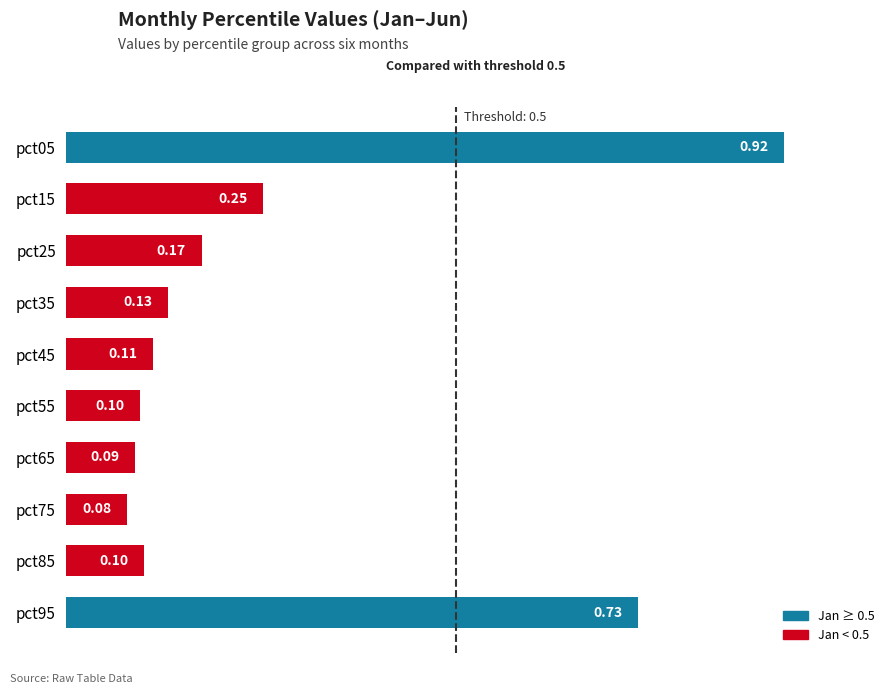

What is the difference between the second highest and second lowest values?

0.6